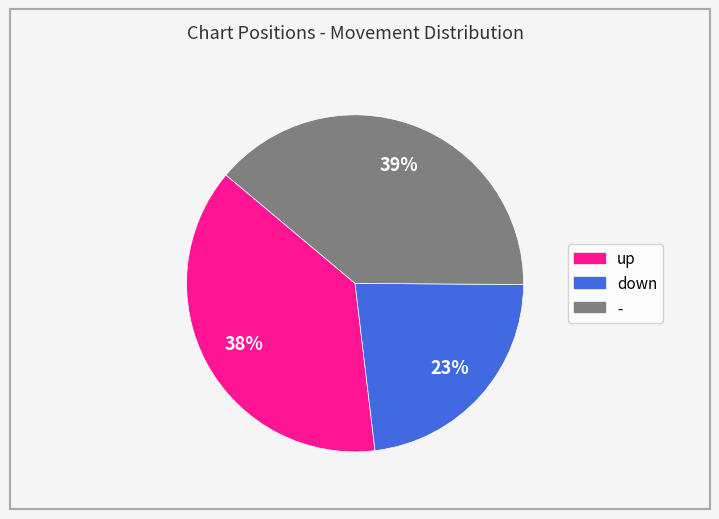

Do - and up together represent more than half of the pie?

Yes